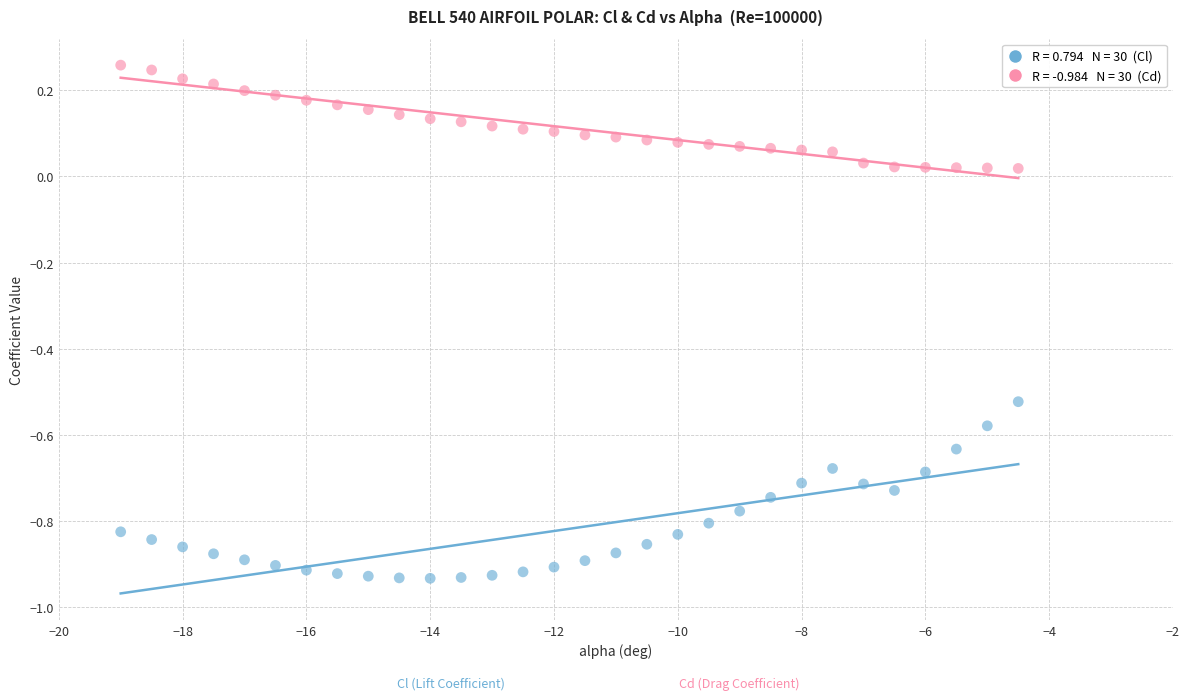

Across all data points, what is the range of Y values (max minus min)?

1.2